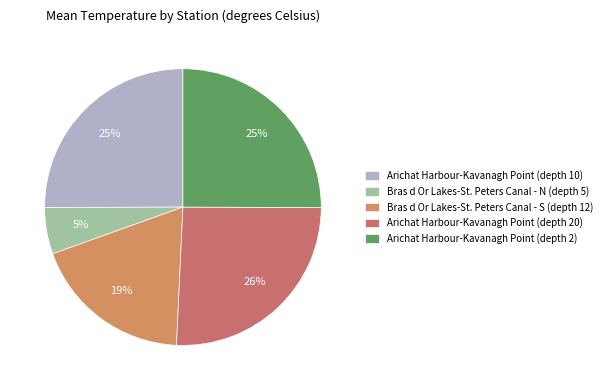

To the nearest percent, what is the average slice percentage?

20%